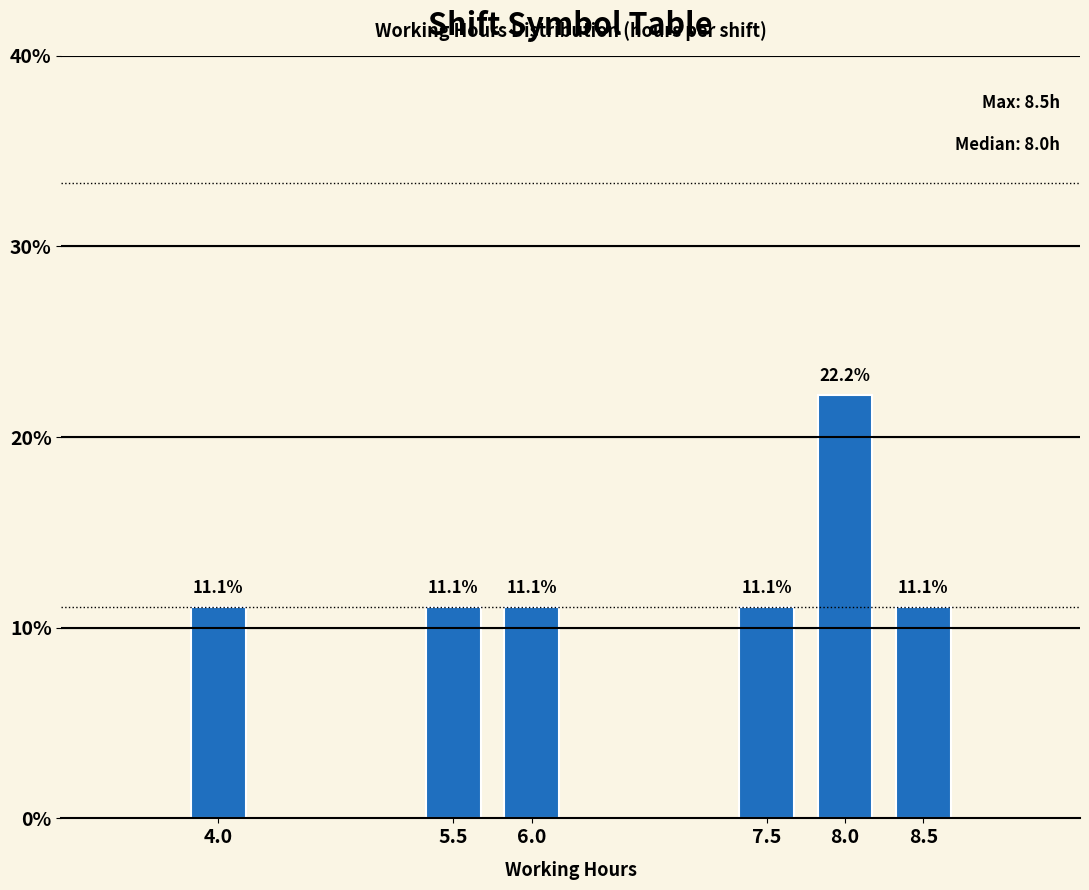

Reading right to left, transcribe all the data shown in this chart.

11.1	22.2	11.1	11.1	11.1	11.1